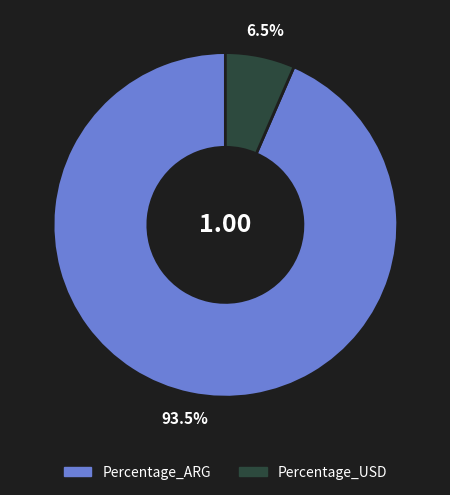

Does Percentage_ARG represent more than half of the total?

Yes